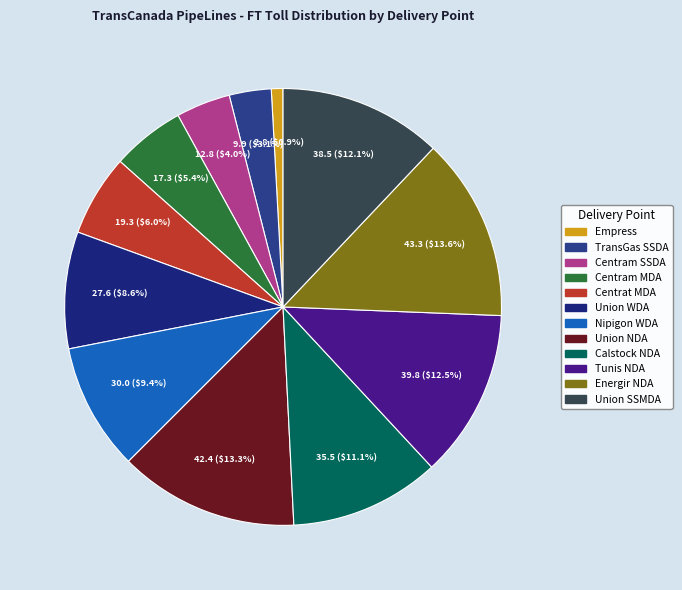

Does Centrat MDA account for over 50% of the chart?

No